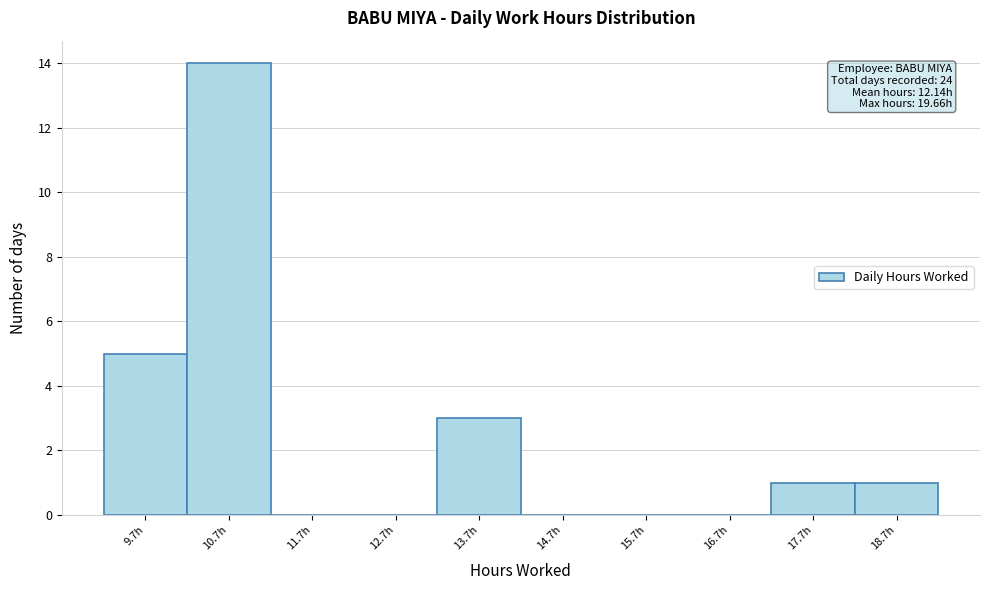

Reading left to right, transcribe all the data shown in this chart.

9.7h=5	10.7h=14	11.7h=0	12.7h=0	13.7h=3	14.7h=0	15.7h=0	16.7h=0	17.7h=1	18.7h=1